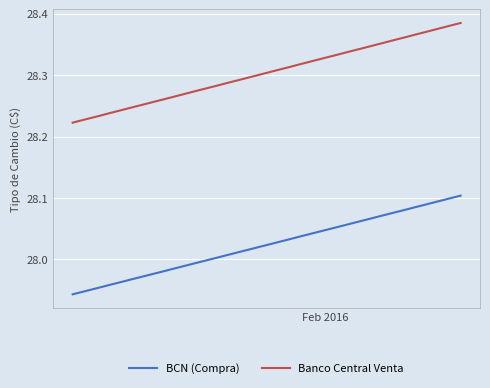

List the series in order of their peak value, highest first.

Banco Central Venta, BCN (Compra)